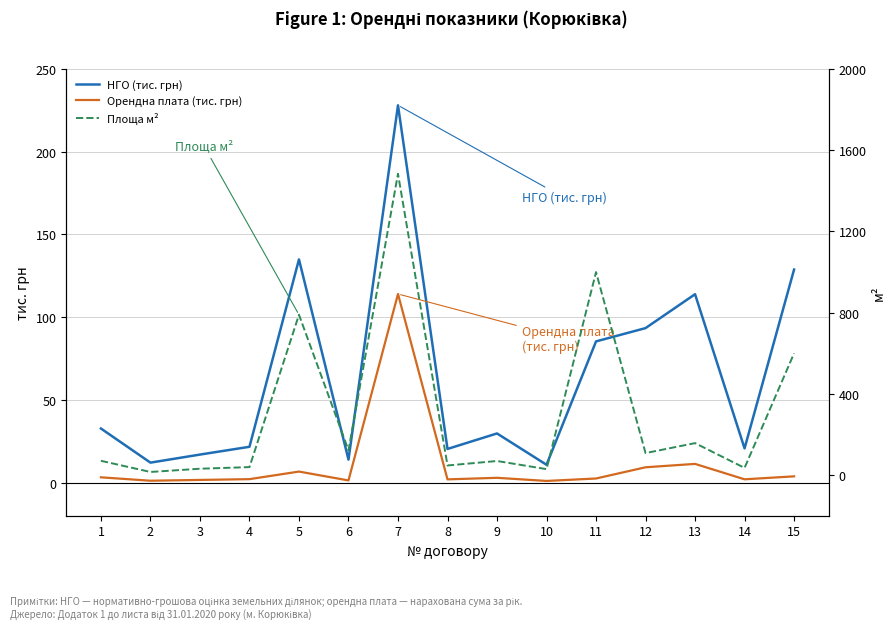

How many interior local peaks does the Площа м² series have?

5